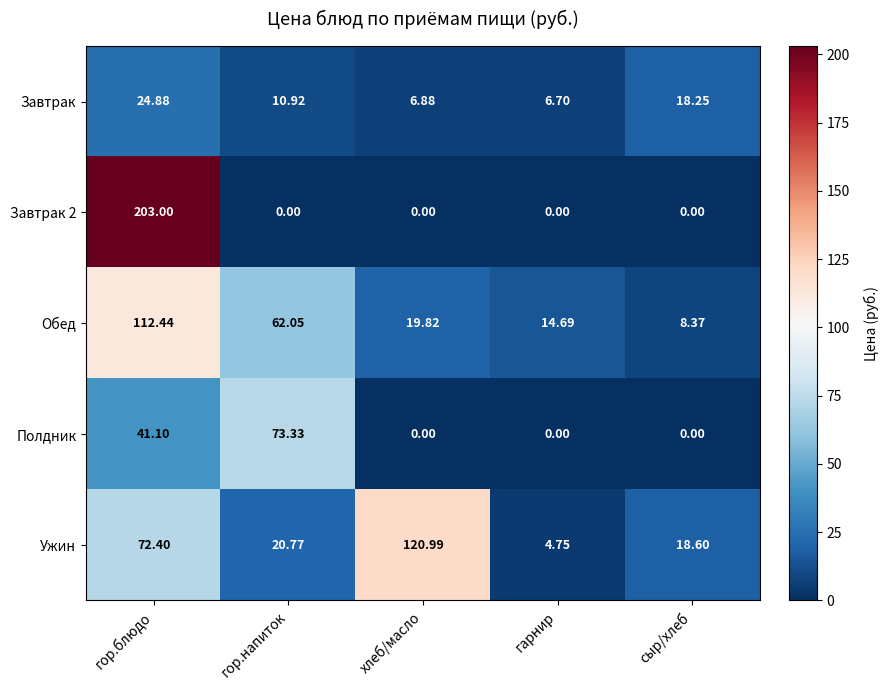

Between хлеб/масло and гарнир, which series saw the biggest shift?

Ужин